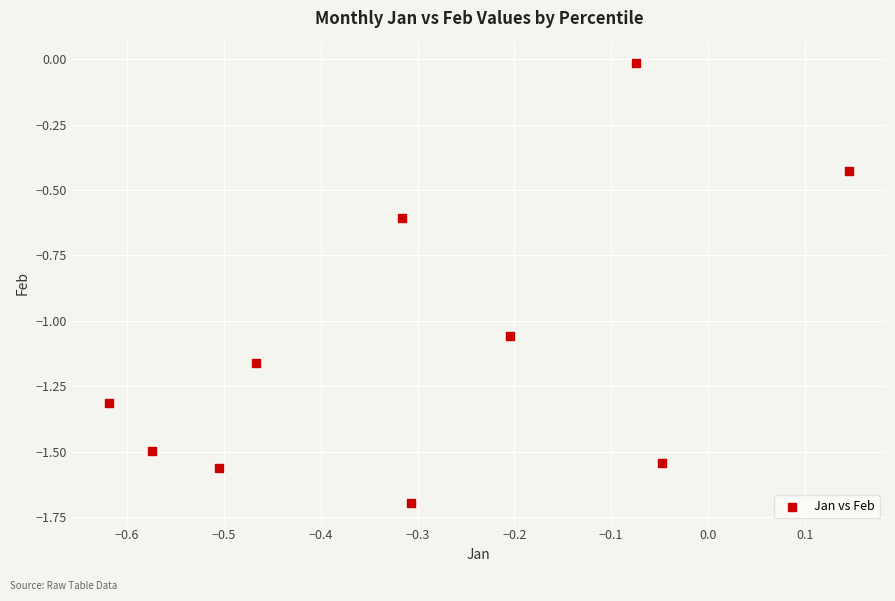

What is the range of X values (max minus min)?

0.8